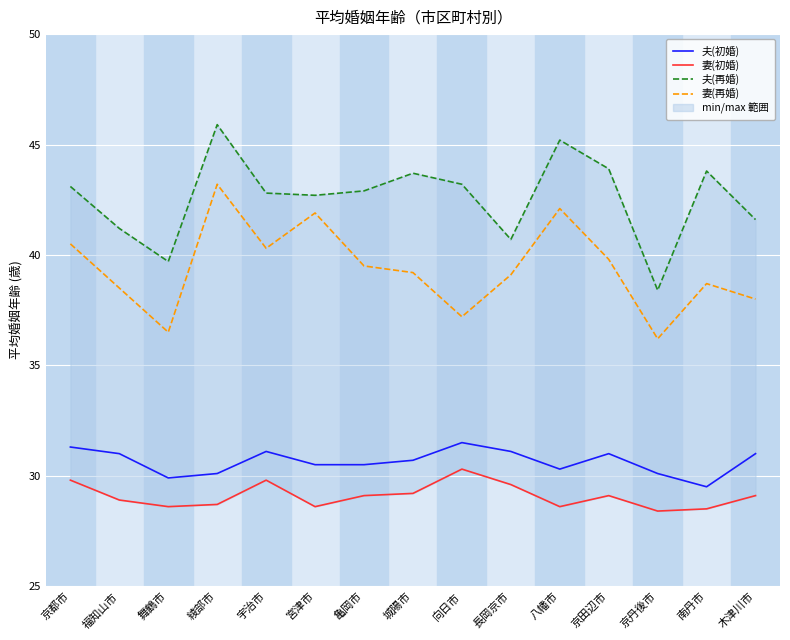

True or false: 妻(初婚) and 夫(再婚) cross at least once.

False